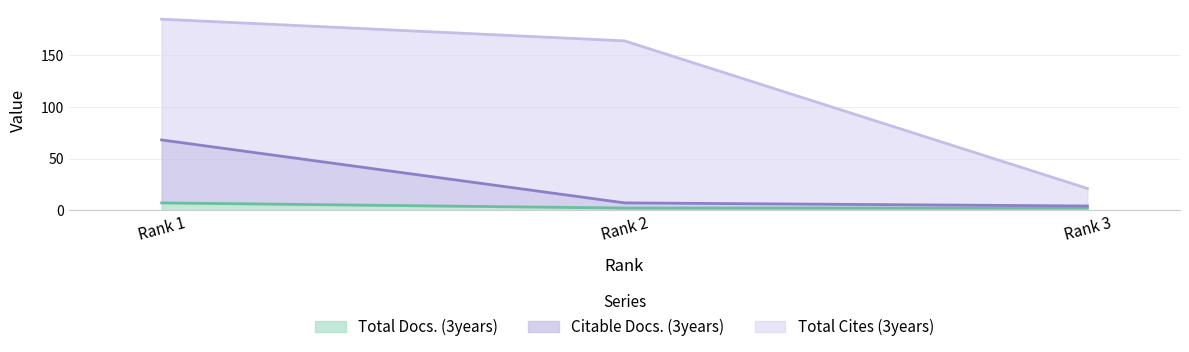

Which category has the lowest value across all series?

Rank 2